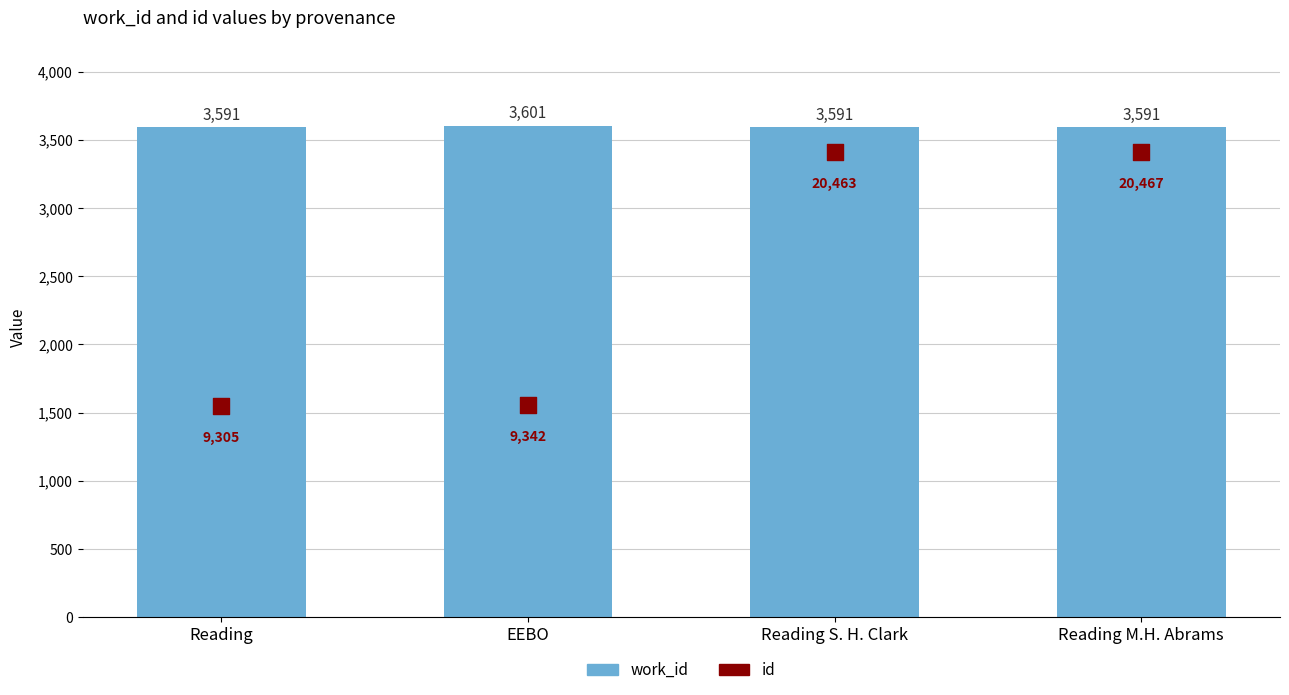

Approximately how many times larger is the value at Reading M.H. Abrams compared to Reading?

1.0